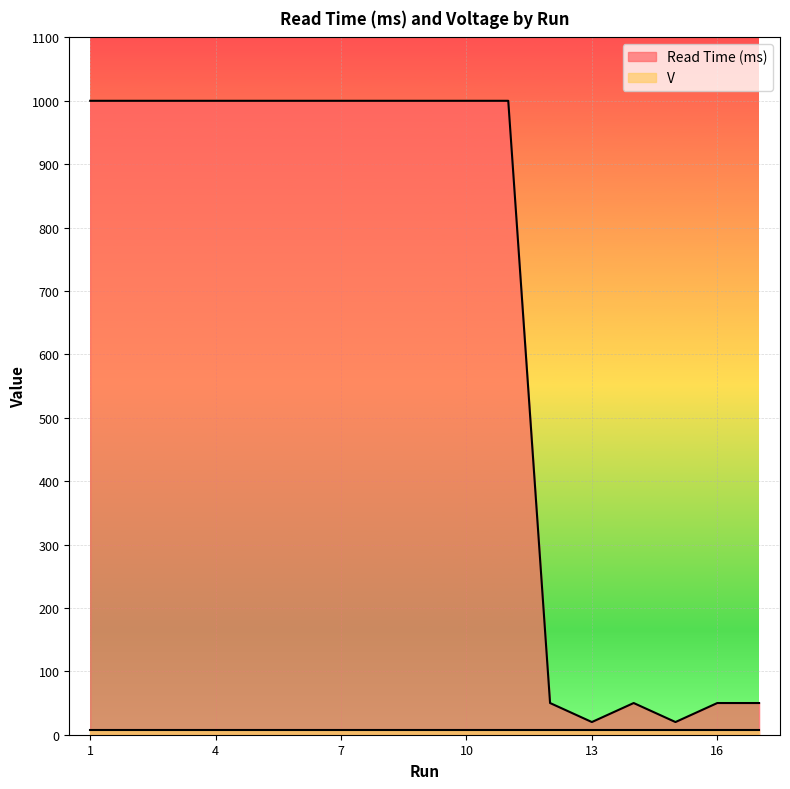

What is the maximum value shown in the chart?

1000.0